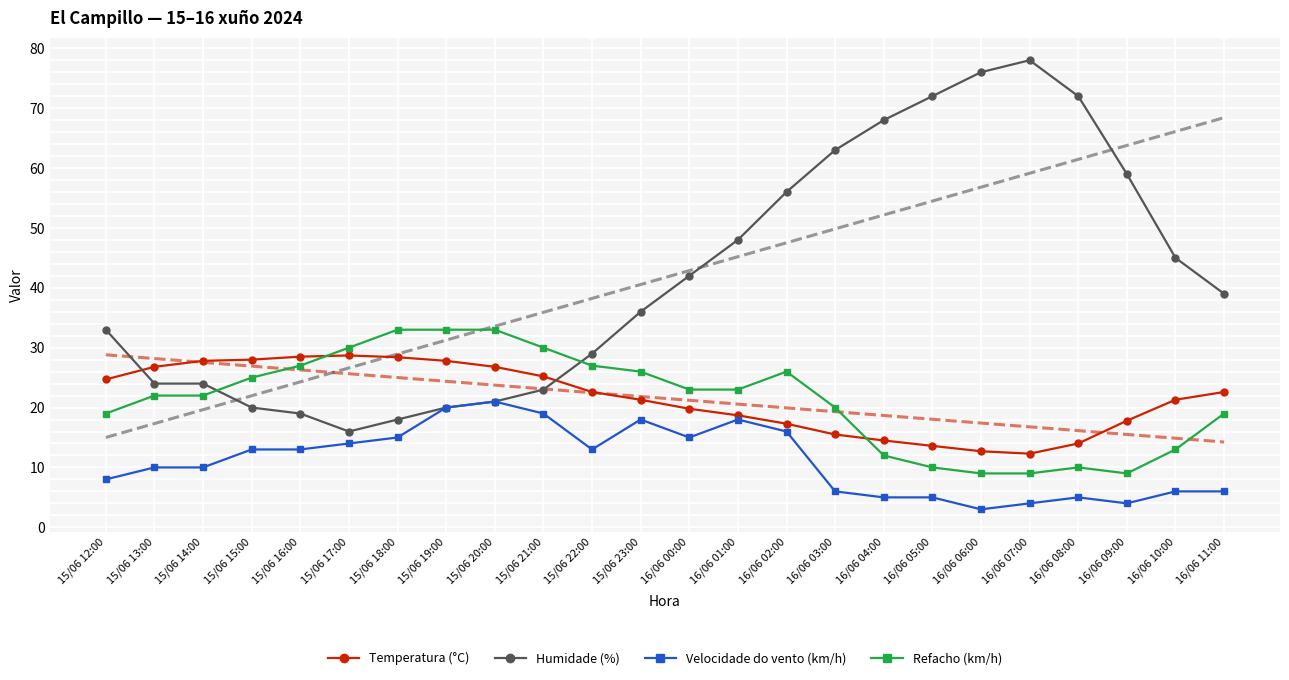

Between which two adjacent categories do Humidade (%) and Refacho (km/h) first intersect?

15/06 14:00 and 15/06 15:00